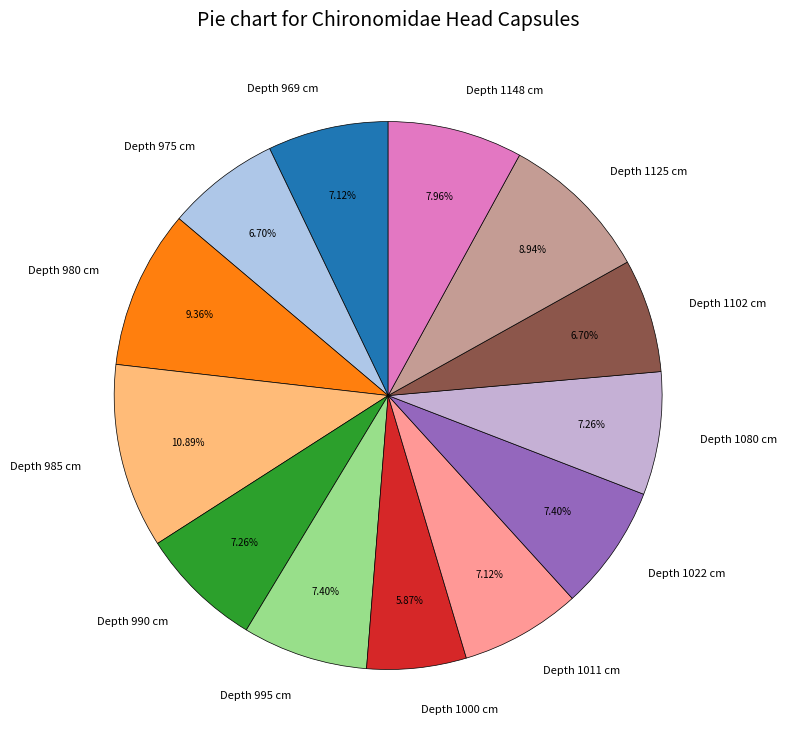

What is the smallest slice in the pie chart?

Depth 1000 cm